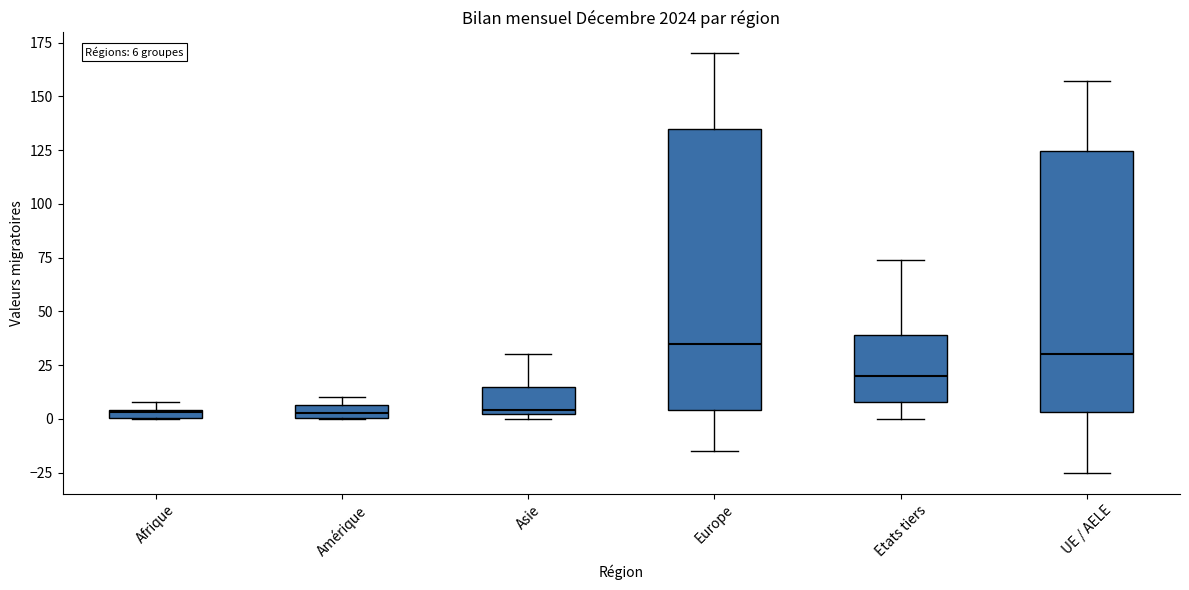

Which box is the tallest, from its lower edge to its upper edge?

Europe